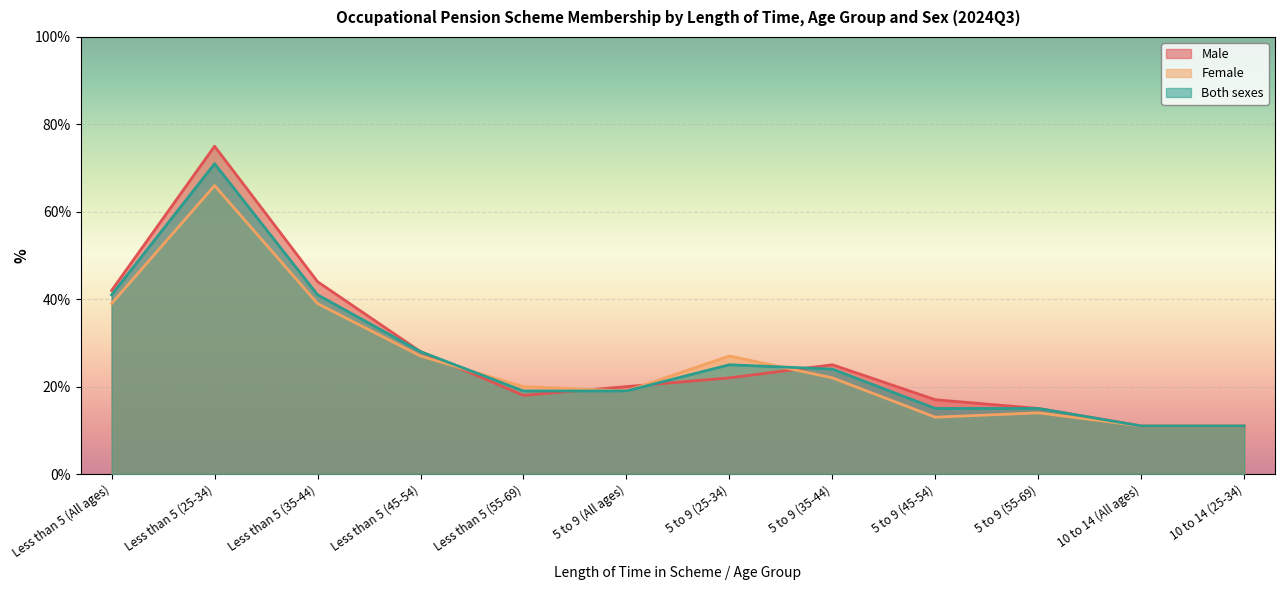

Where is Both sexes nearest to the value 41?

Less than 5 (All ages)